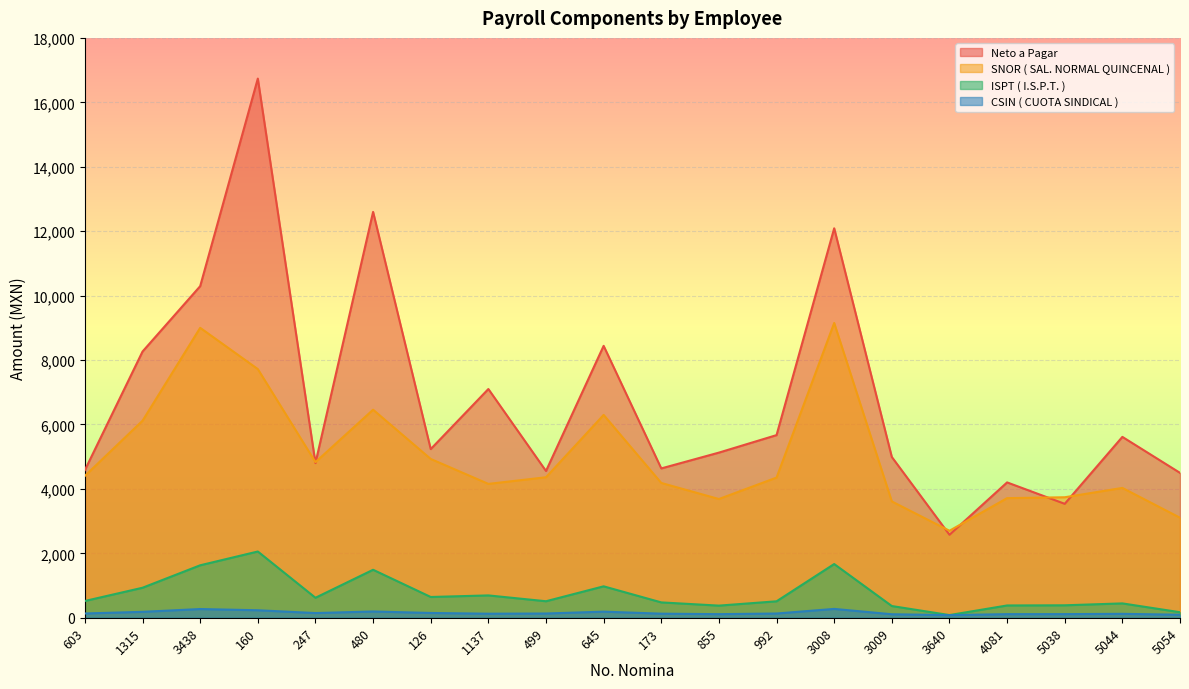

What is the label of the 17th point from the right?

160